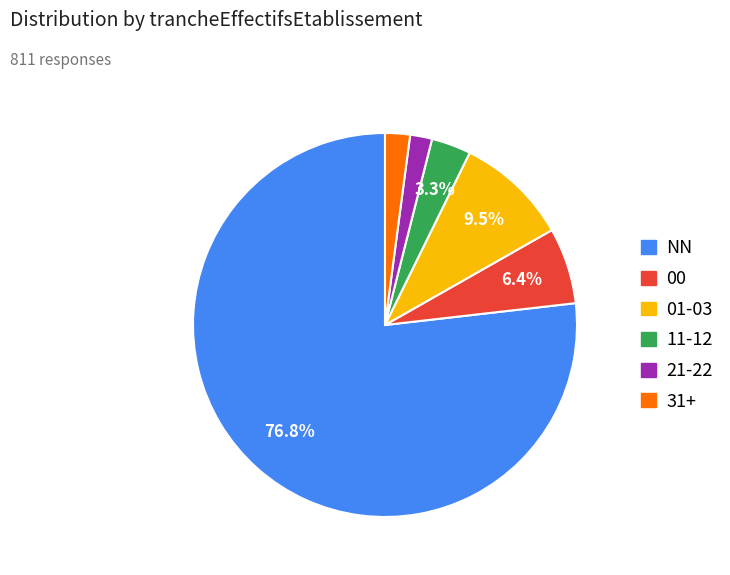

Does any single category account for the majority?

Yes